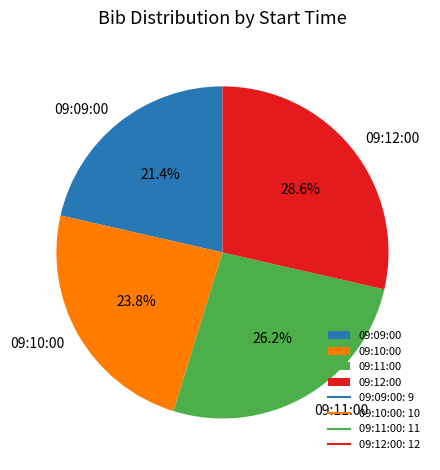

To the nearest percent, what is the average slice percentage?

25%